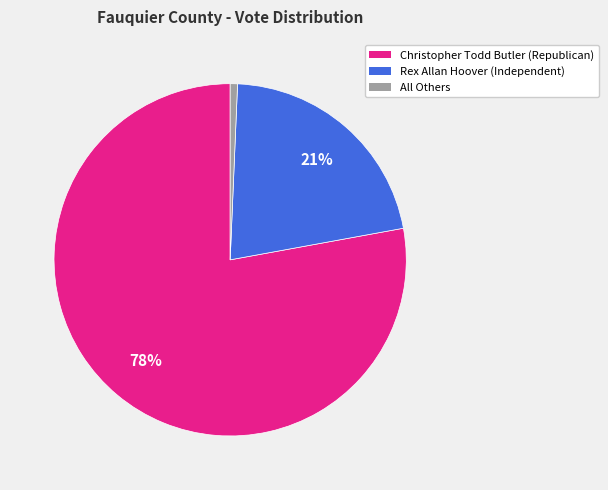

Count the number of slices in the pie.

3